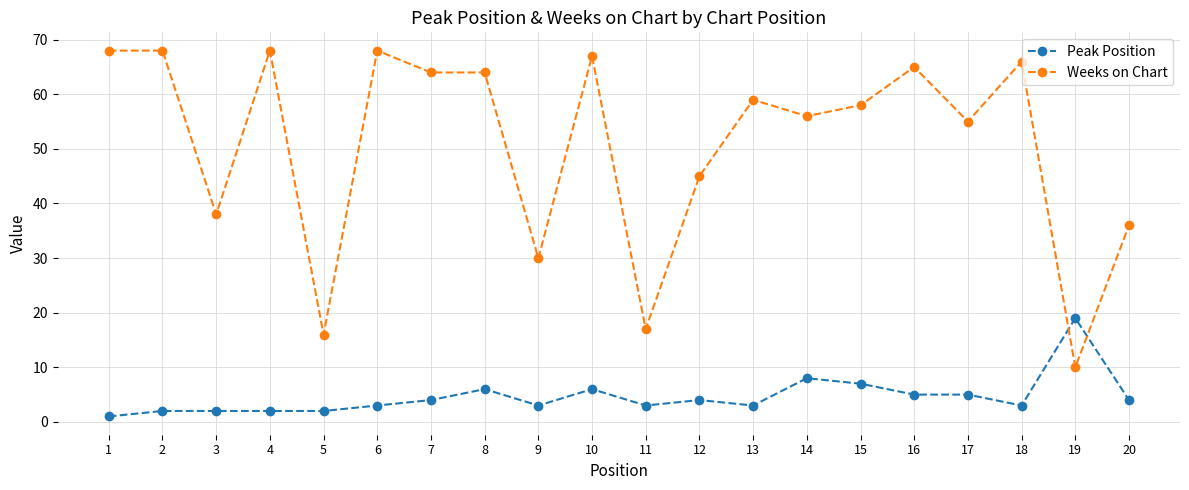

True or false: Peak Position has more than 2 points higher than both neighbors.

True